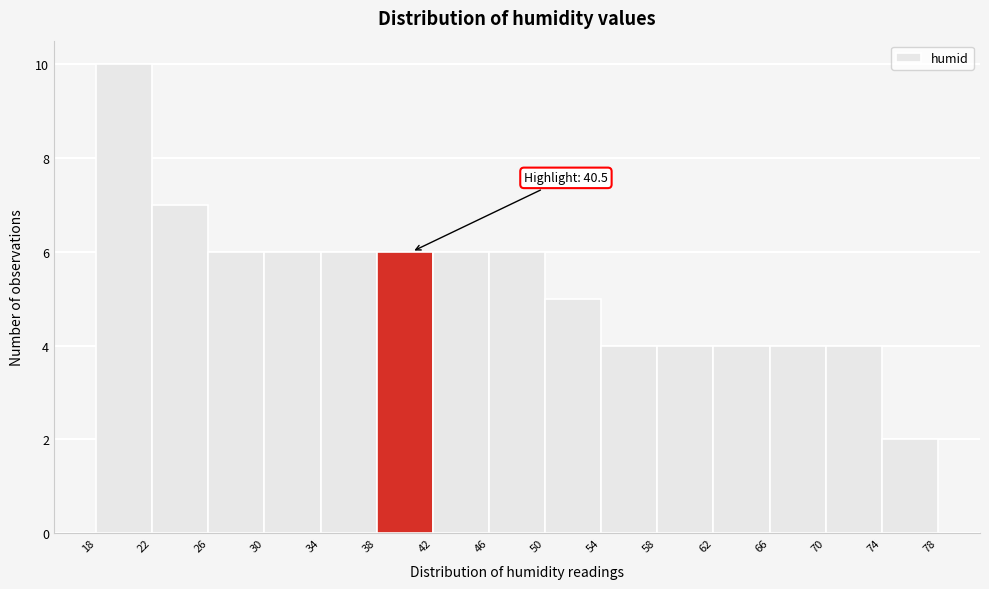

Which range on the x-axis has the tallest bar?

18 to 22